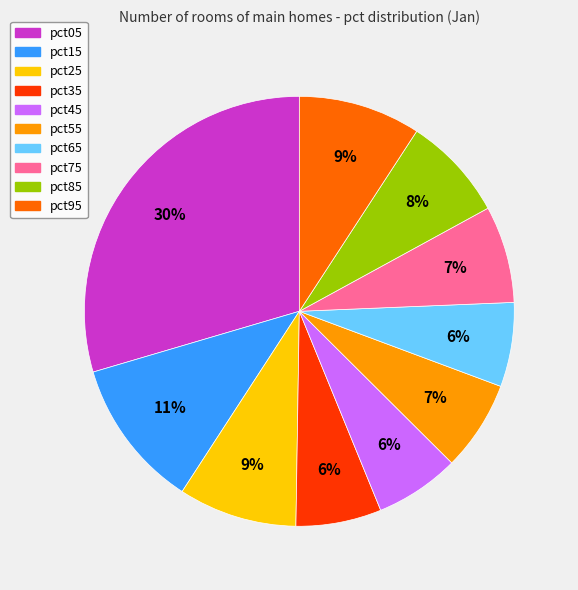

How many segments does this pie chart have?

10